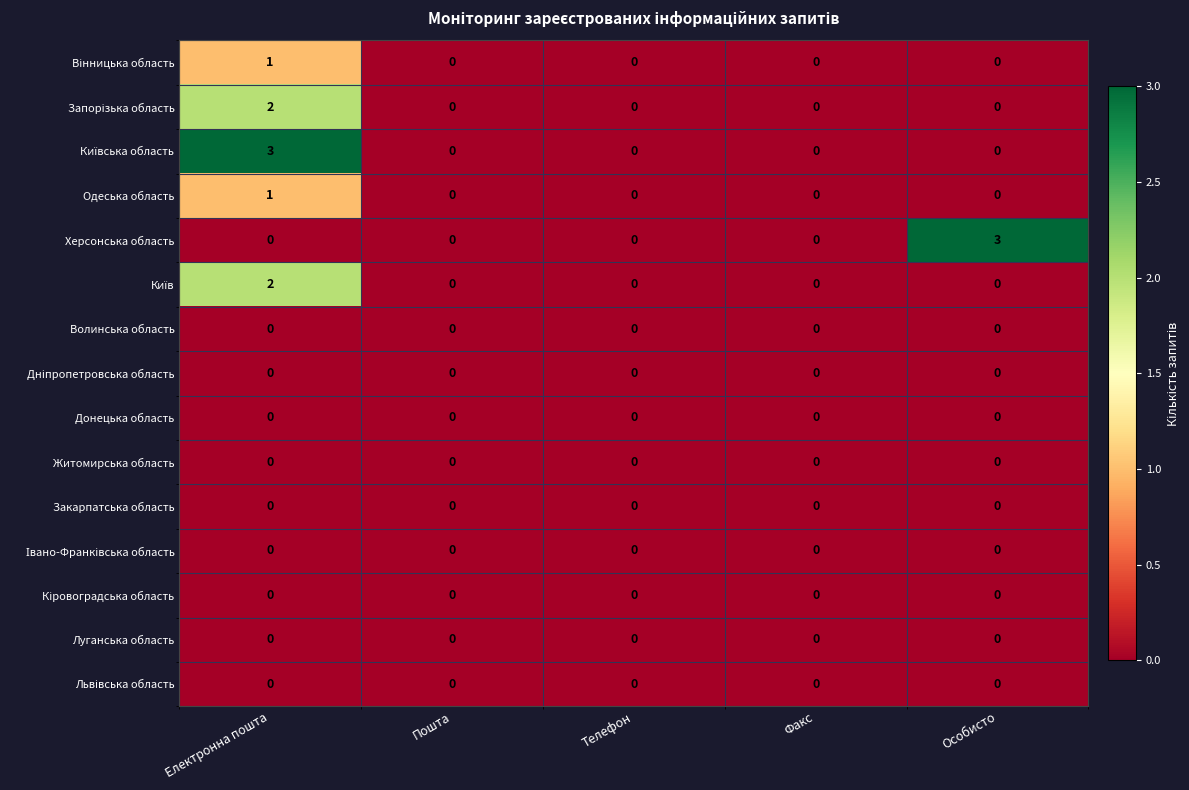

True or false: Одеська область has a value of 0 at Особисто.

True